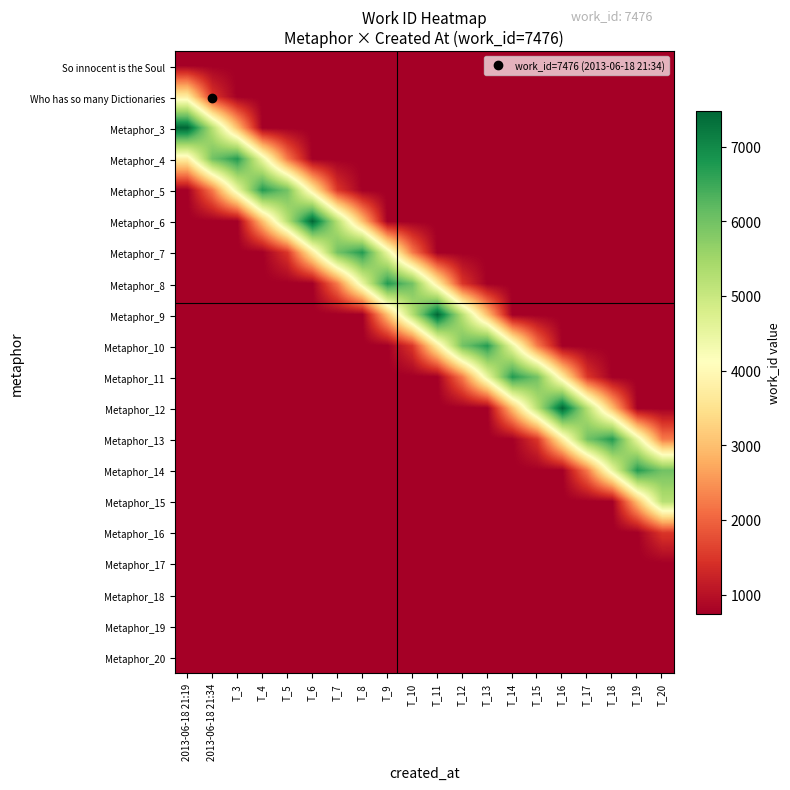

Which series has the largest range (max minus min)?

Metaphor_3